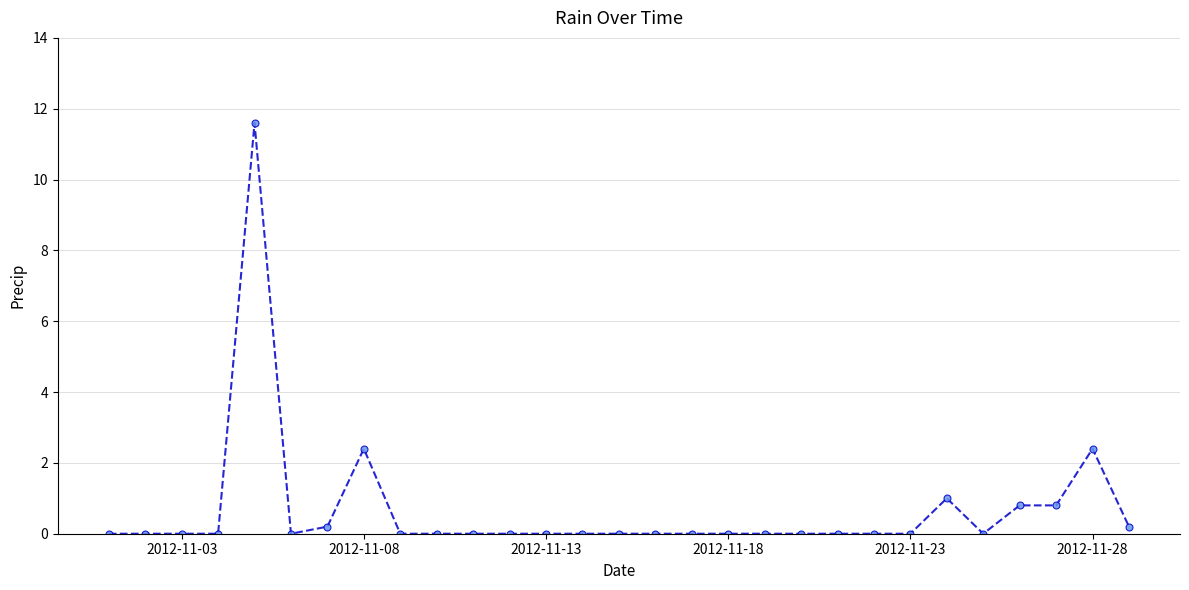

What is the difference between the maximum and minimum values?

11.6